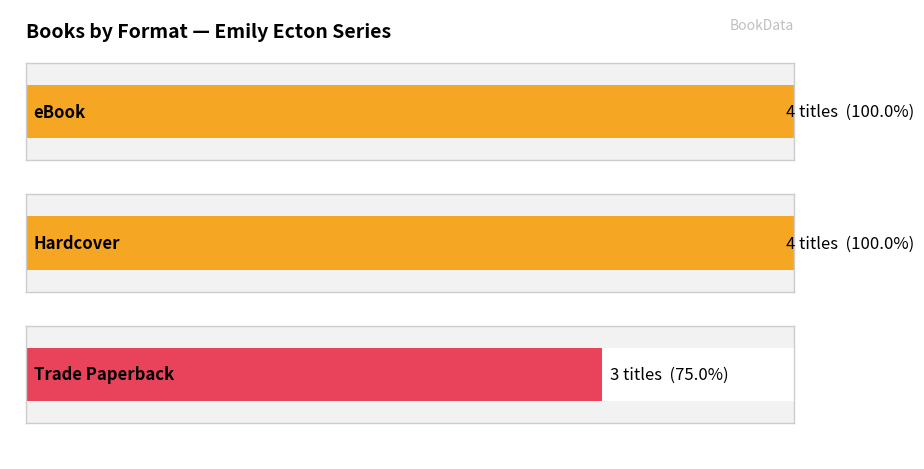

Rank the series at Great Catnapping from highest to lowest value.

eBook, Hardcover, Trade Paperback